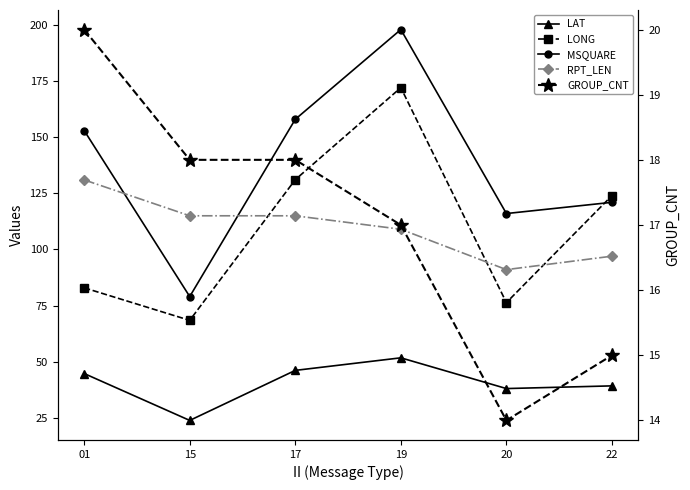

How many interior local valleys does the RPT_LEN series have?

1